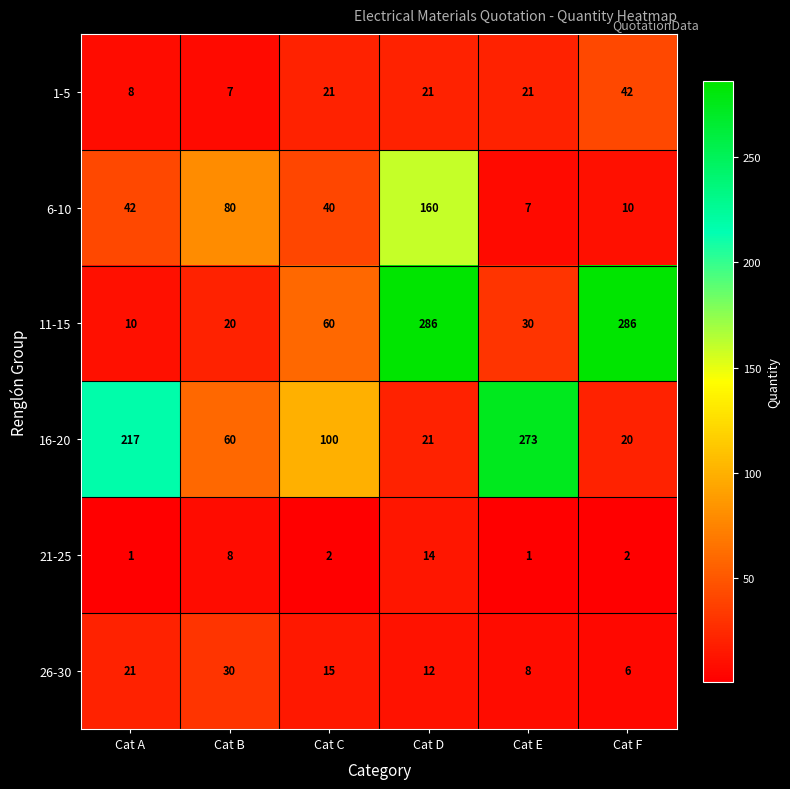

At how many categories does at least one series exceed 117?

4